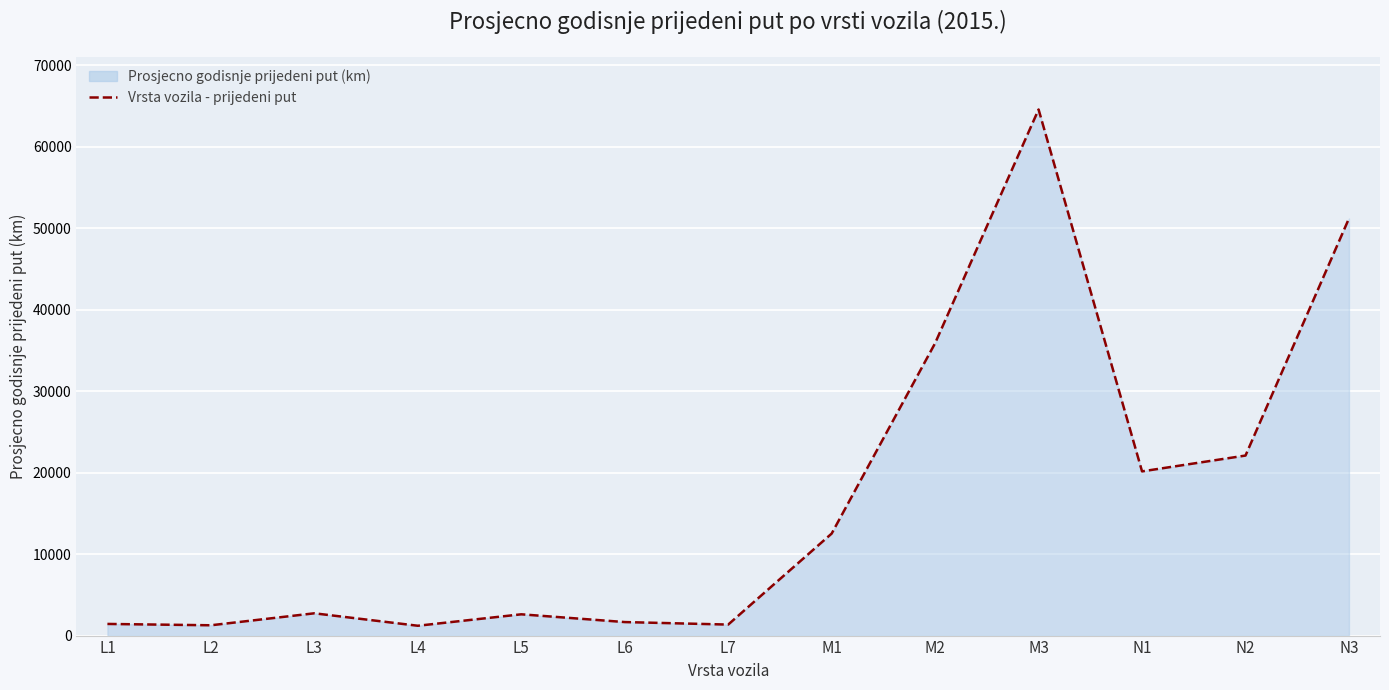

What is the sum of the values at L7 and L4?

2557.4